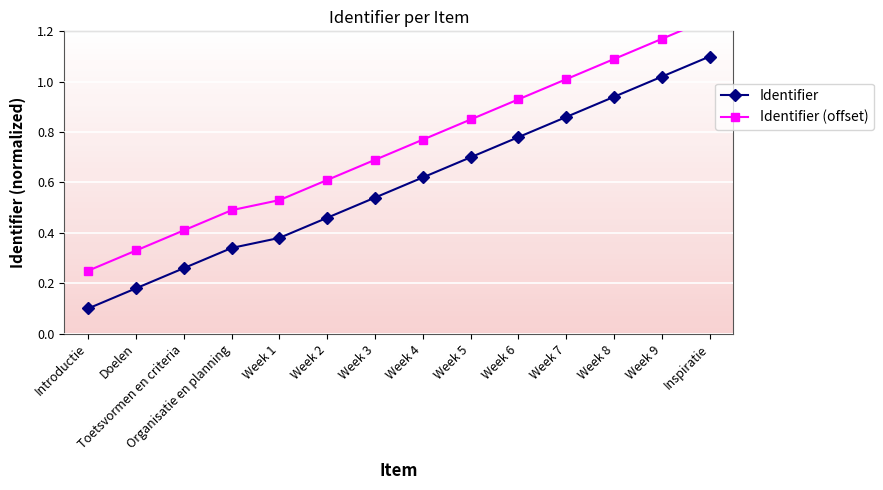

Reading left to right, list all the values displayed in this chart.

Identifier: Introductie=0.1	Doelen=0.2	Toetsvormen en criteria=0.3	Organisatie en planning=0.3	Week 1=0.4	Week 2=0.5	Week 3=0.5	Week 4=0.6	Week 5=0.7	Week 6=0.8	Week 7=0.9	Week 8=0.9	Week 9=1.0	Inspiratie=1.1
Identifier (offset): Introductie=0.2	Doelen=0.3	Toetsvormen en criteria=0.4	Organisatie en planning=0.5	Week 1=0.5	Week 2=0.6	Week 3=0.7	Week 4=0.8	Week 5=0.8	Week 6=0.9	Week 7=1.0	Week 8=1.1	Week 9=1.2	Inspiratie=1.2